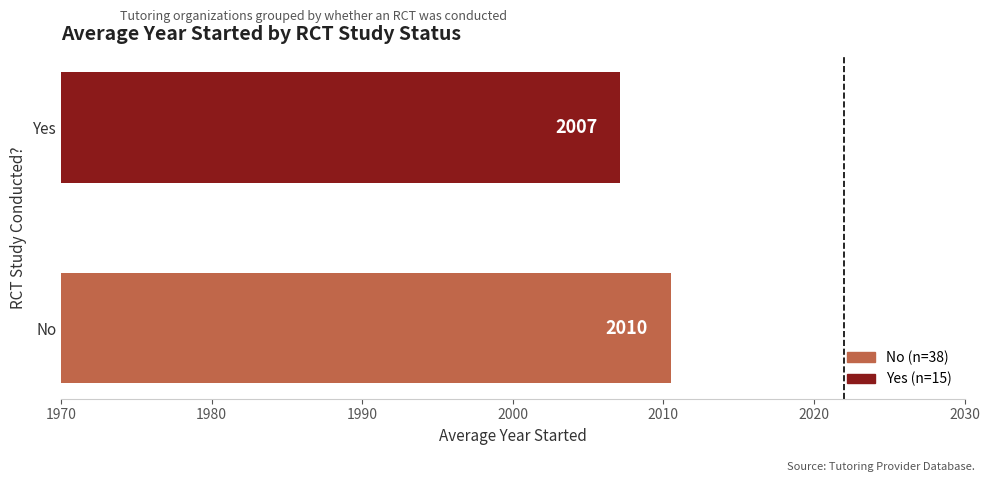

List the labels in order of value, largest first.

No, Yes